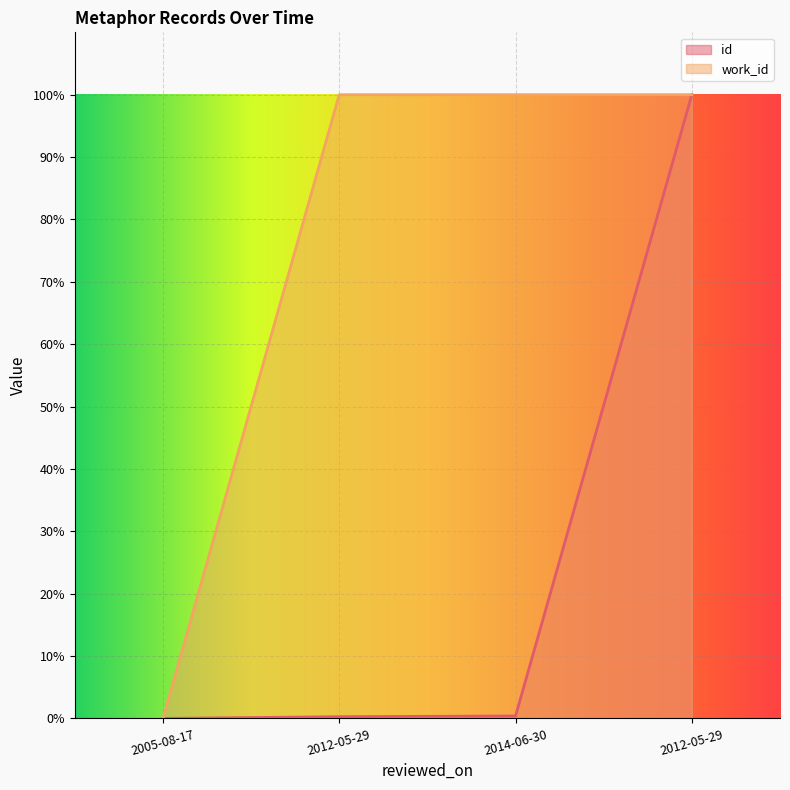

The work_id series shows 37.8 at 2014-06-30. True or false?

False